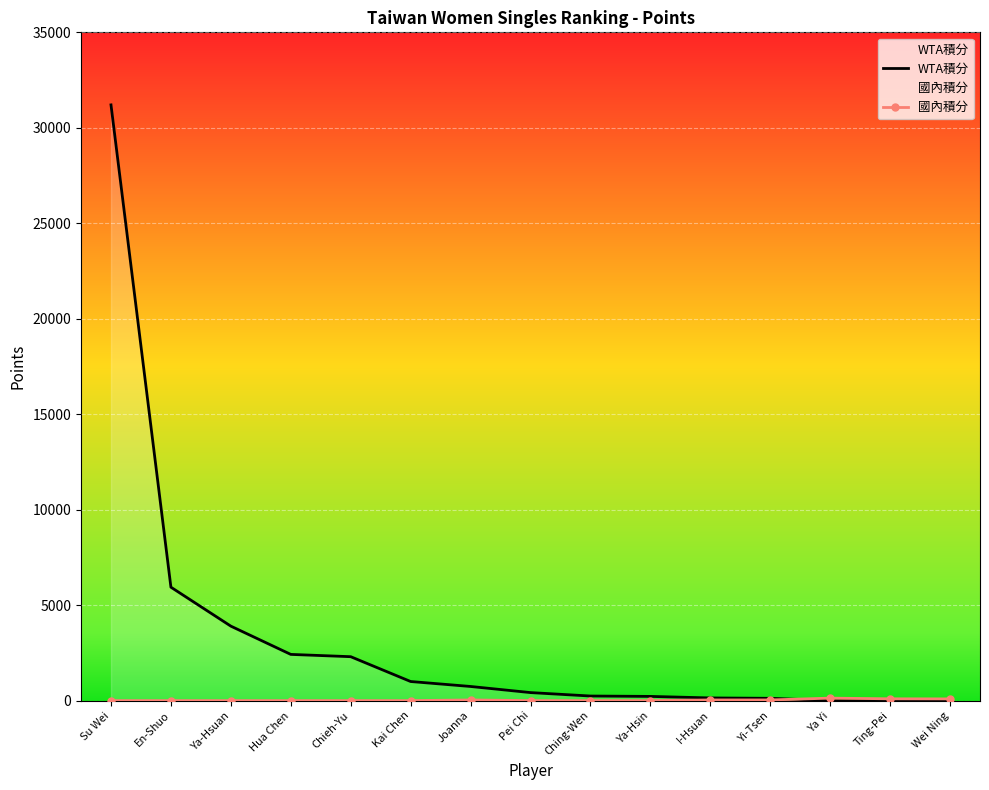

How many lines are shown in the chart?

2